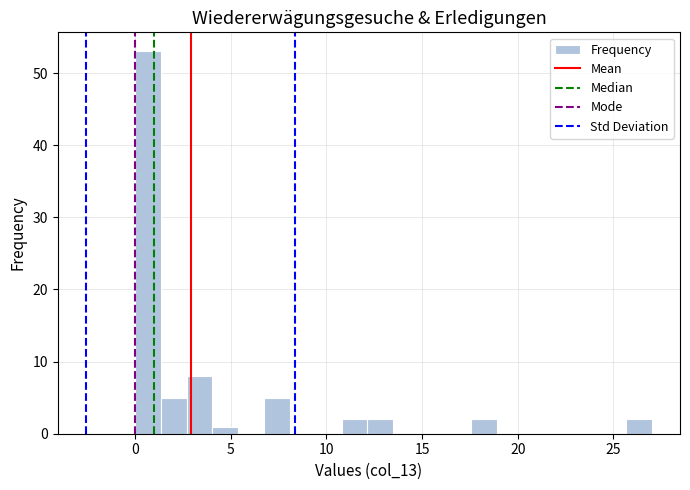

Read against the x-axis, roughly where is the centre of the tallest bar?

0.5